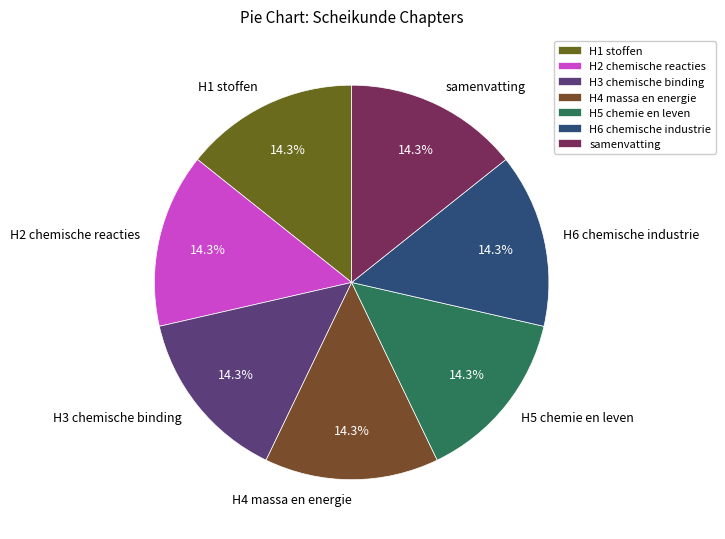

The H4 massa en energie slice represents 19% of the pie. True or false?

False